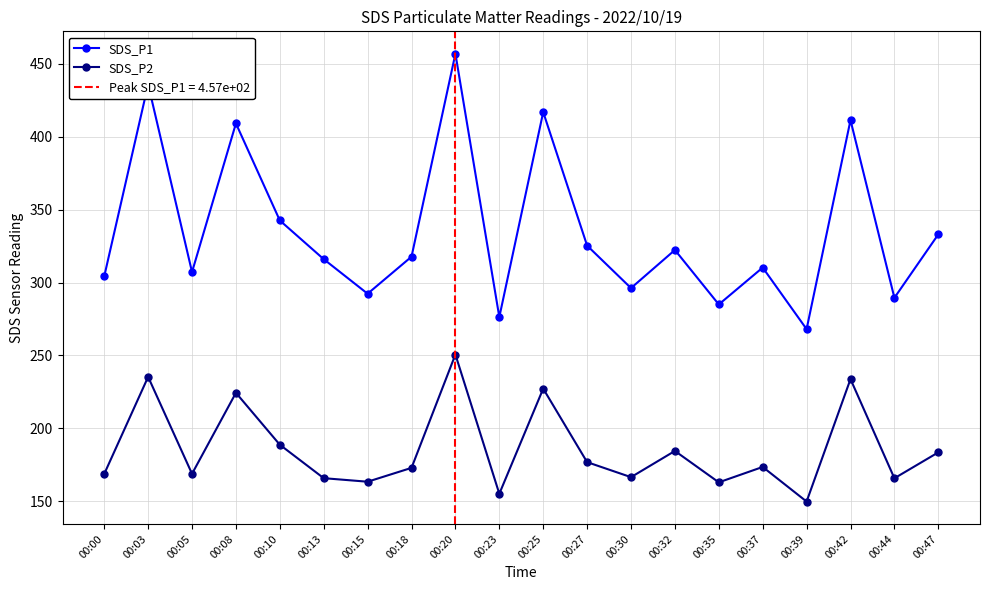

True or false: SDS_P2 has a value of 165.8 at 00:44.

True